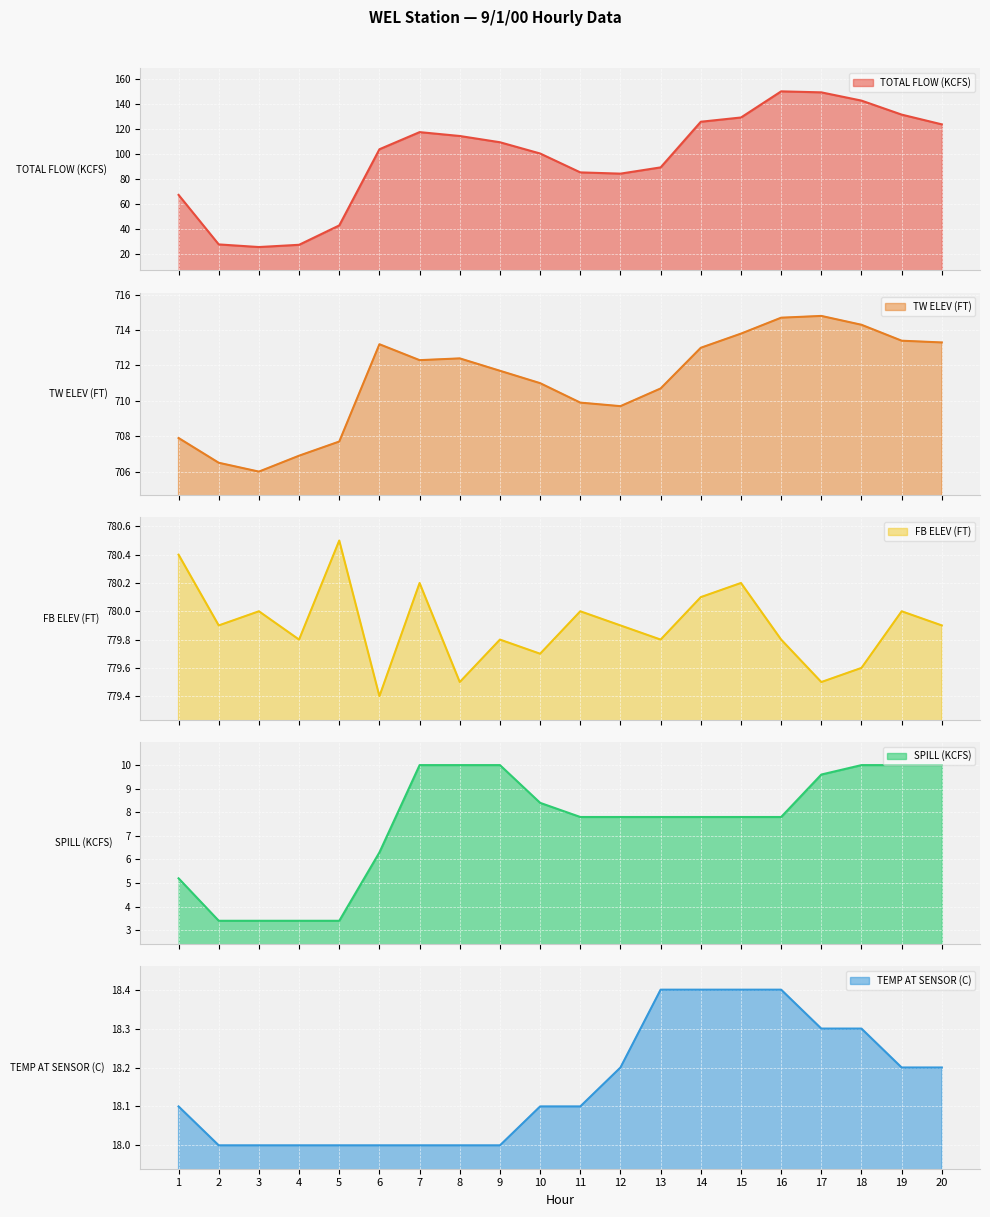

Which series has the largest range (max minus min)?

TOTAL FLOW (KCFS)